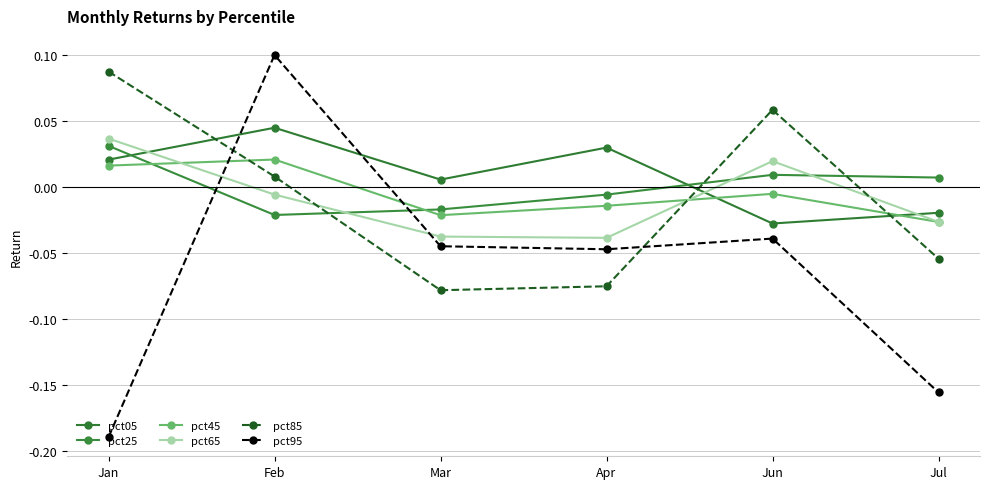

What is the label of the 2nd point from the left?

Feb